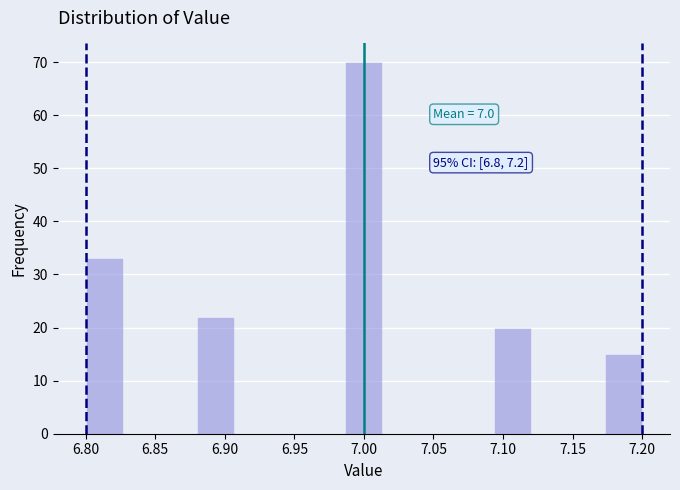

Which range on the x-axis has the tallest bar?

6.985 to 7.015